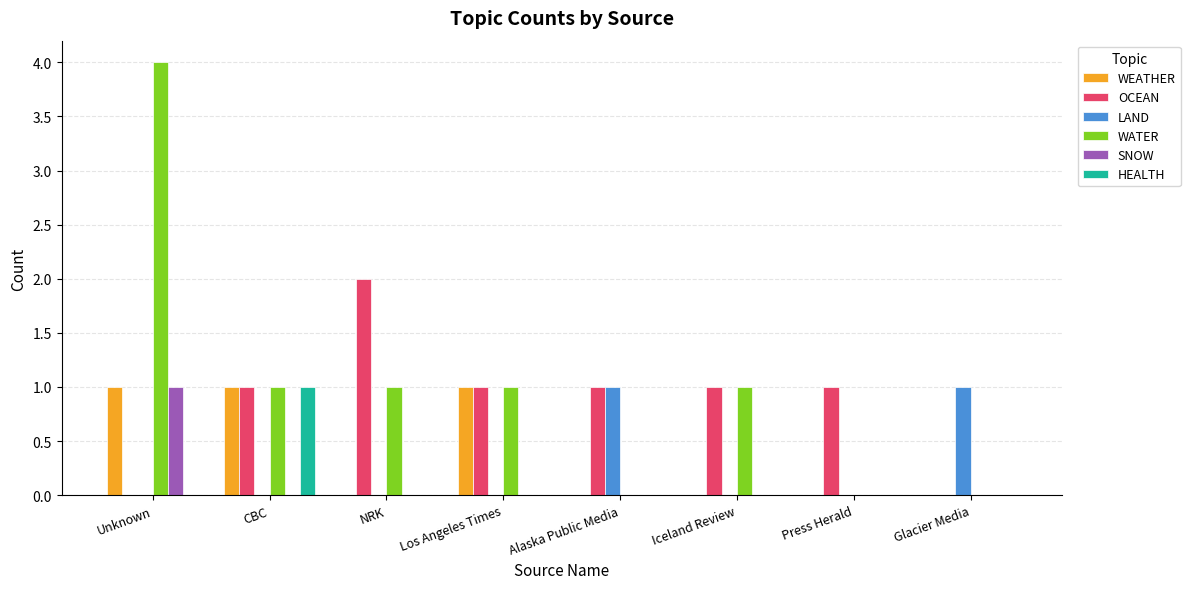

Count the number of categories in the chart.

8